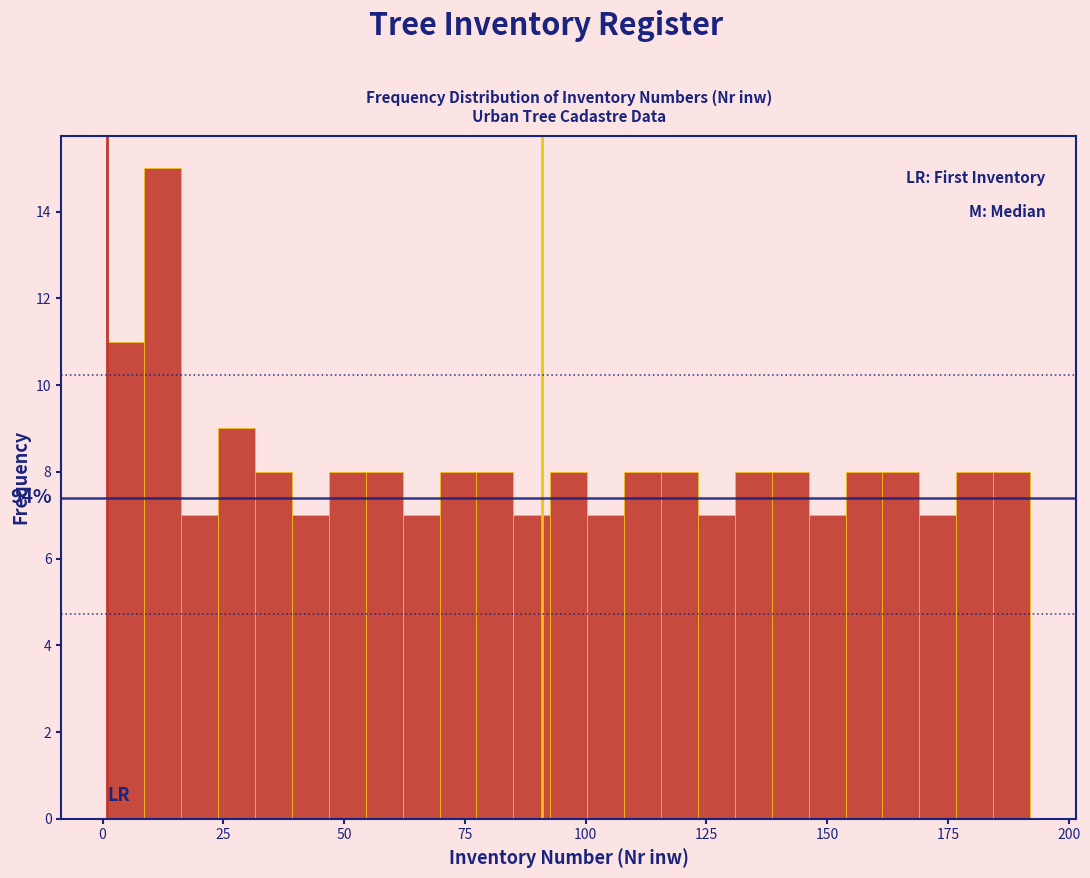

Around what value on the x-axis is the tallest bar? Give the approximate position of its centre, as read against the axis.

10